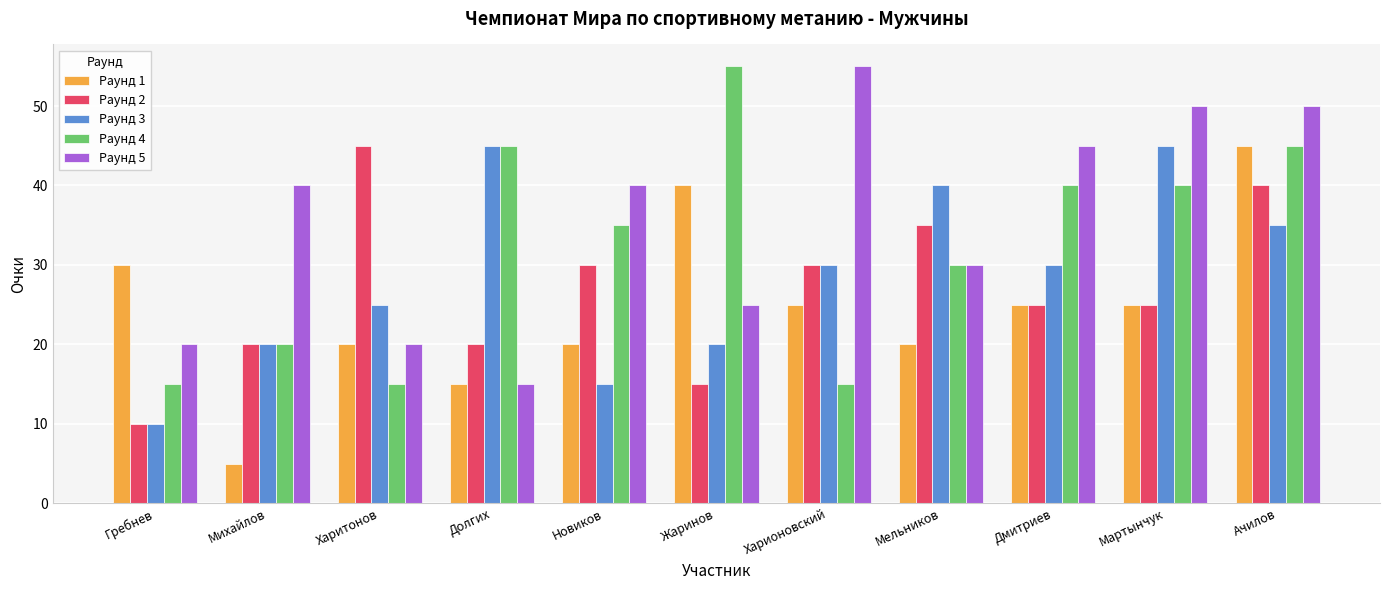

What is the difference between the highest and lowest values at Ачилов?

15